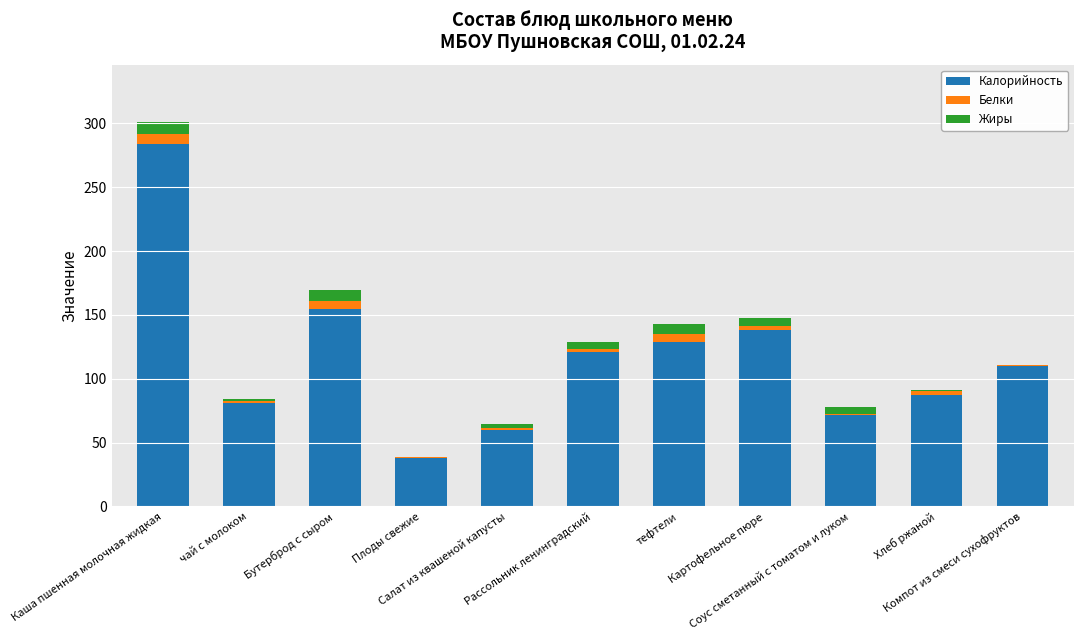

What is the highest value of the Калорийность series?

283.6